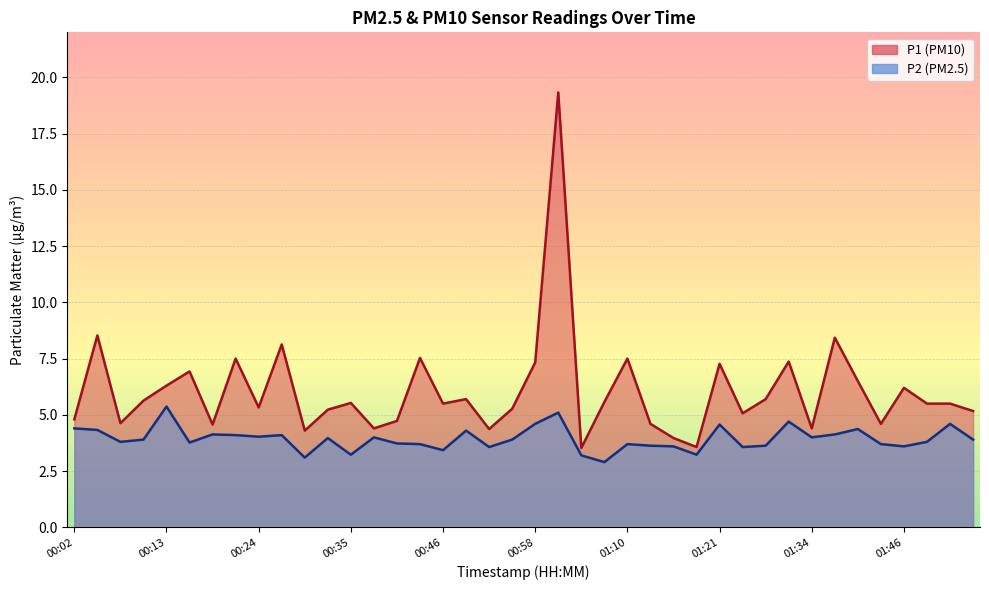

Which series has the widest spread of values?

P1